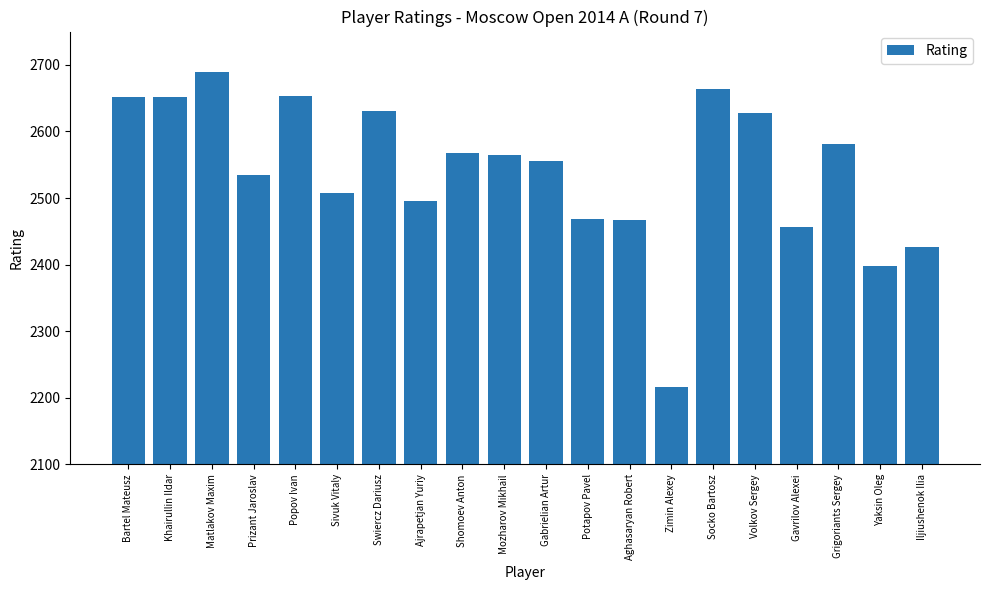

At which label does the data first exceed 2564?

Bartel Mateusz